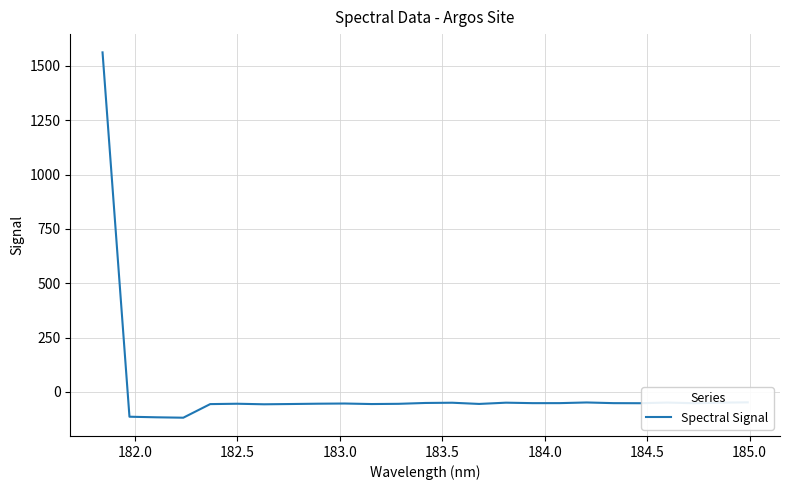

How many values are below -51?

17